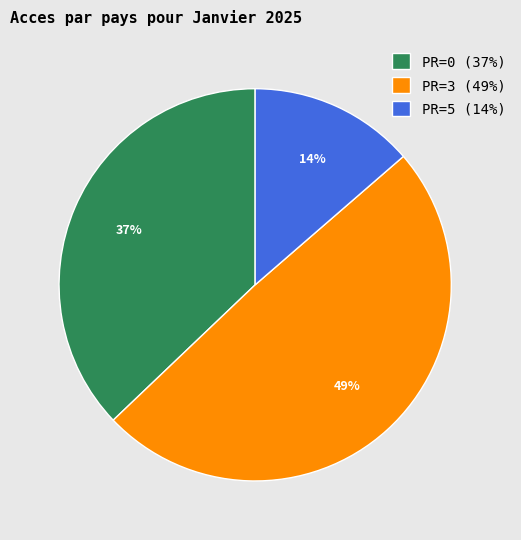

How many segments does this pie chart have?

3